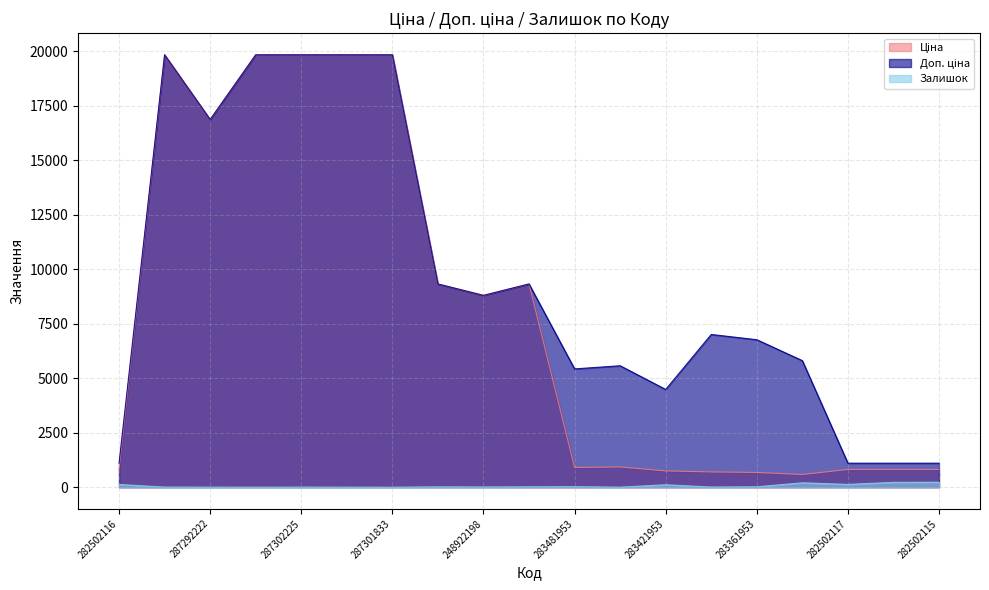

How many lines are shown in the chart?

3